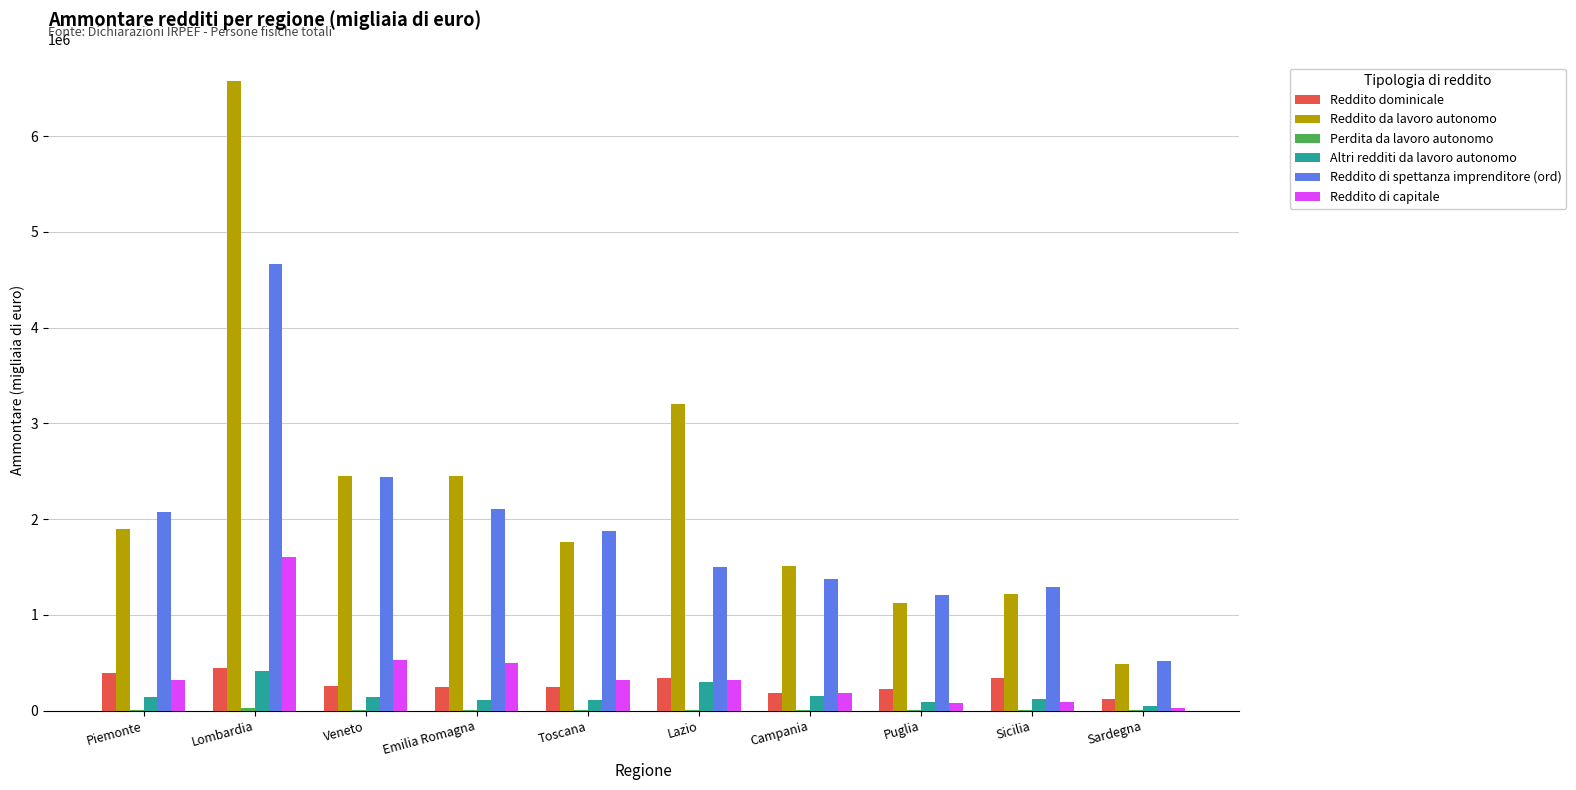

How many groups of bars are there?

10